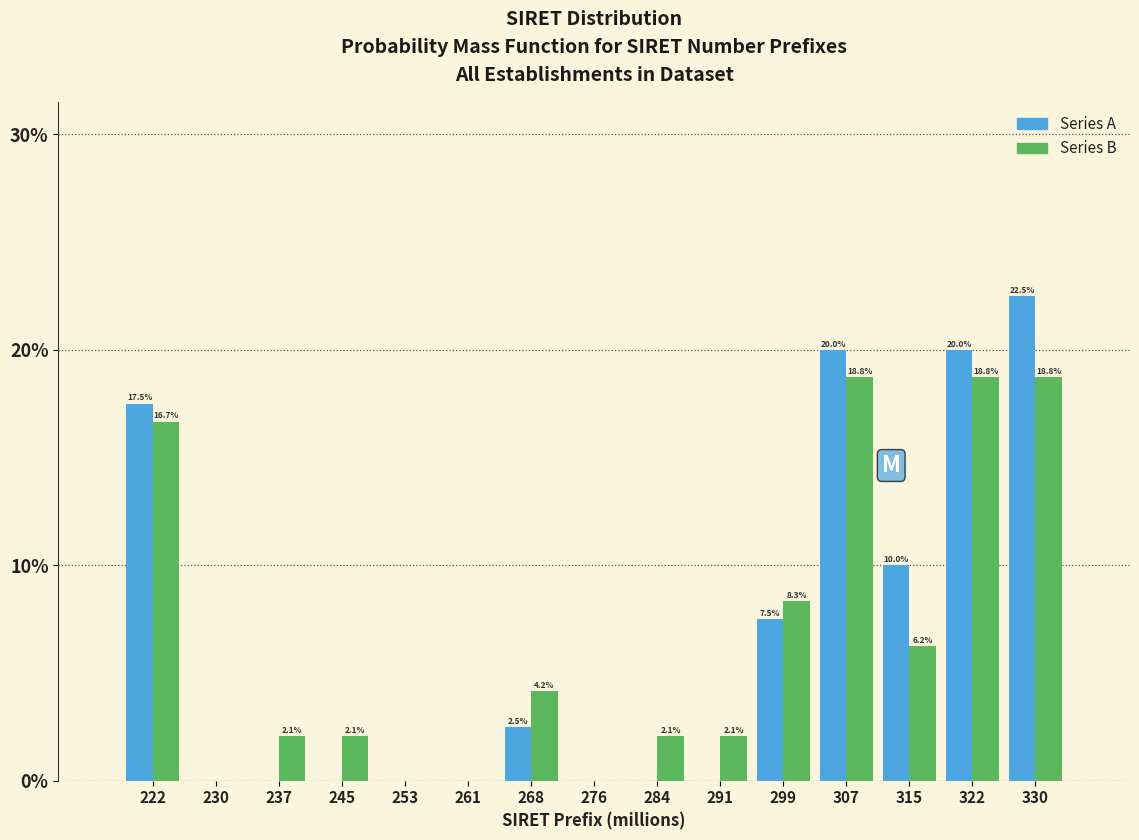

What is the highest value of the Series A series?

22.5